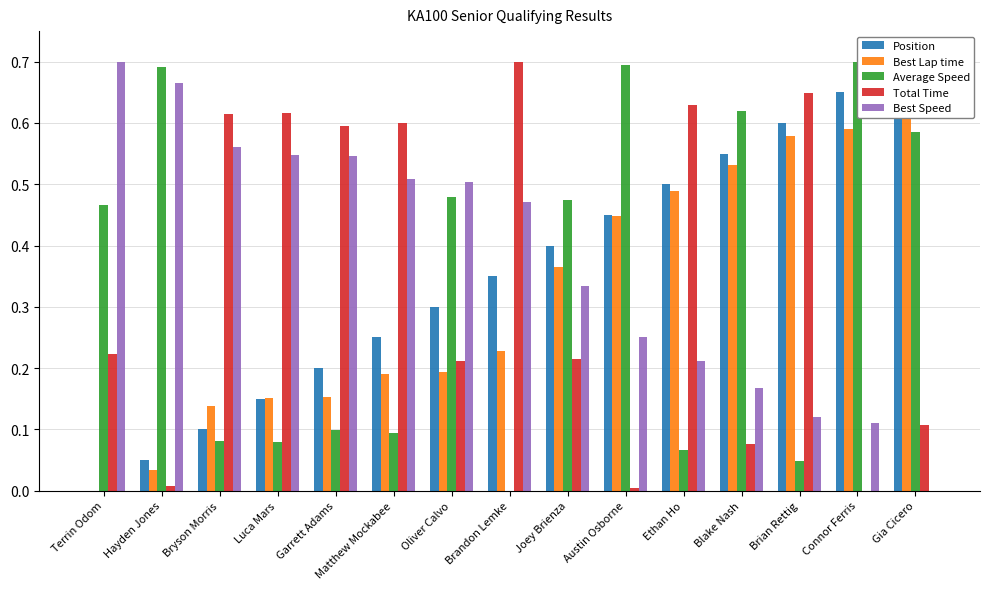

At which category is the sum across all series the highest?

Gia Cicero